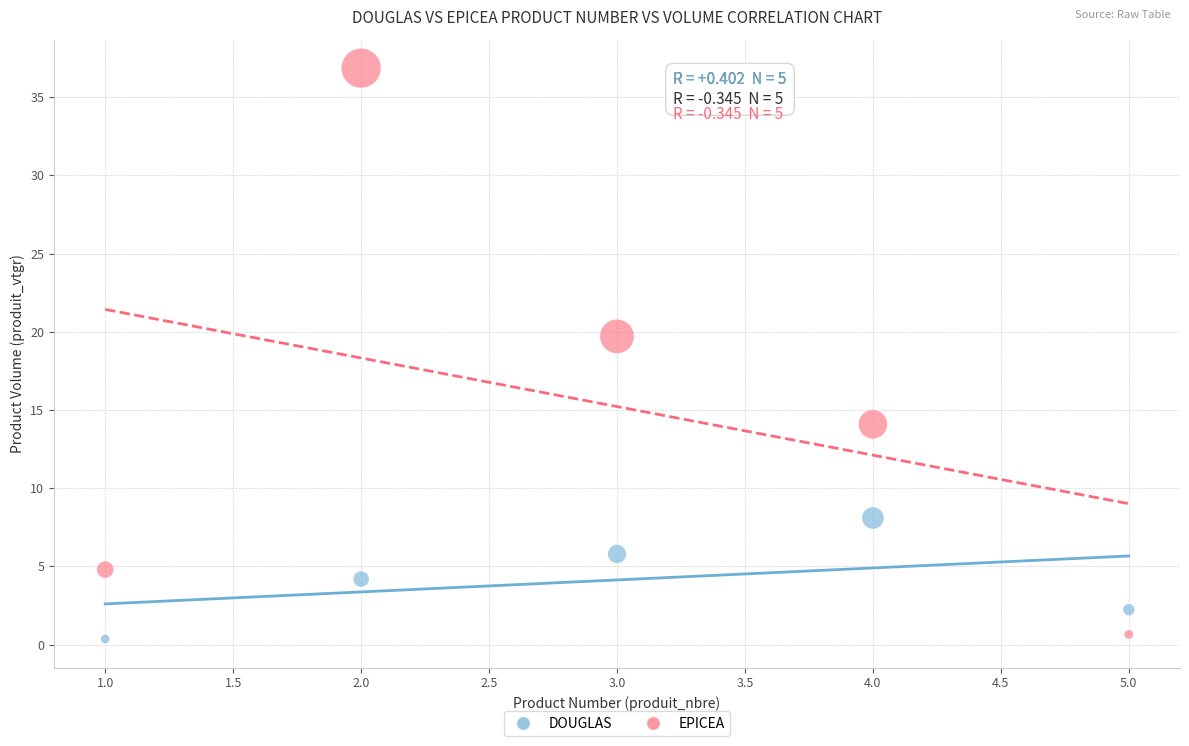

Which series reaches the maximum Y coordinate?

EPICEA